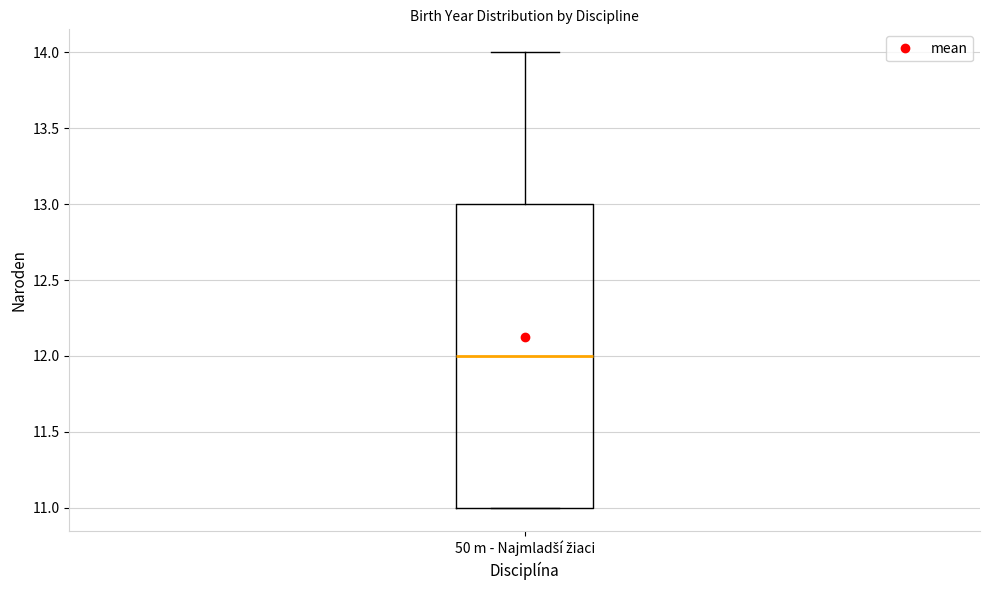

Where is the upper edge of the box for 50 m - Najmladší žiaci on the y-axis? The values are not printed on the chart, so give them approximately, as read against the axis.

13